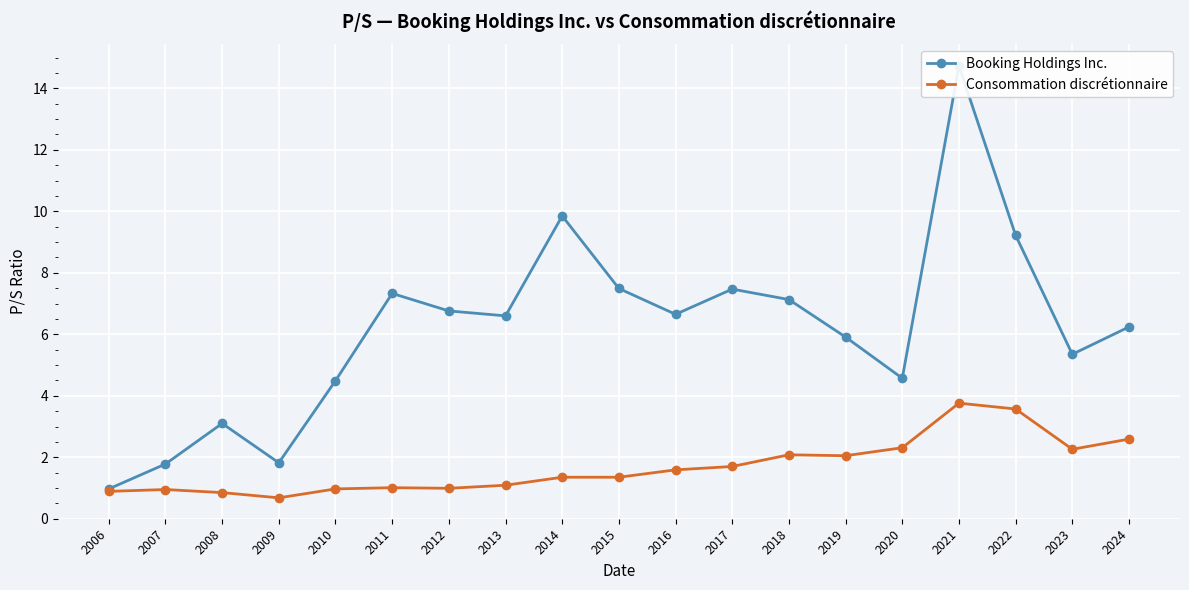

How many values in the Booking Holdings Inc. series are below 6?

8